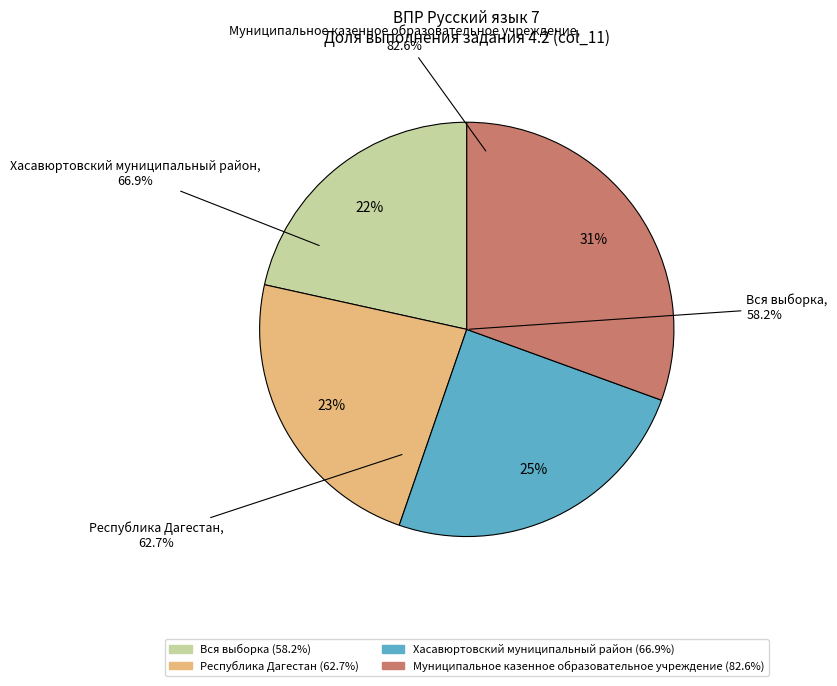

To the nearest percent, what portion does Хасавюртовский муниципальный район represent?

25%